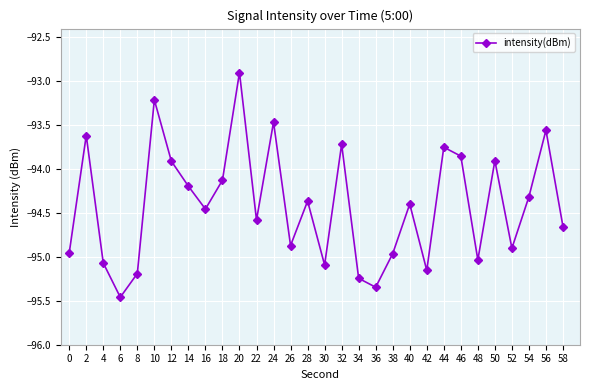

What is the value of the 8th point from the left?

-94.2